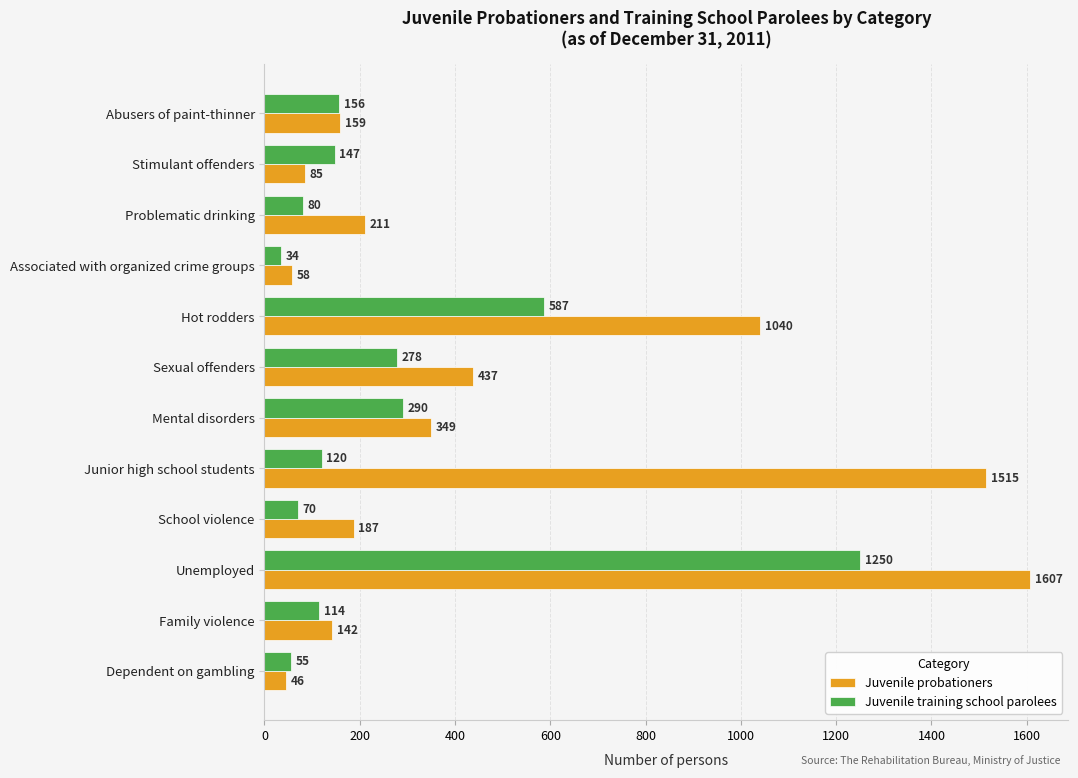

Which series has the largest total across all categories?

Juvenile probationers